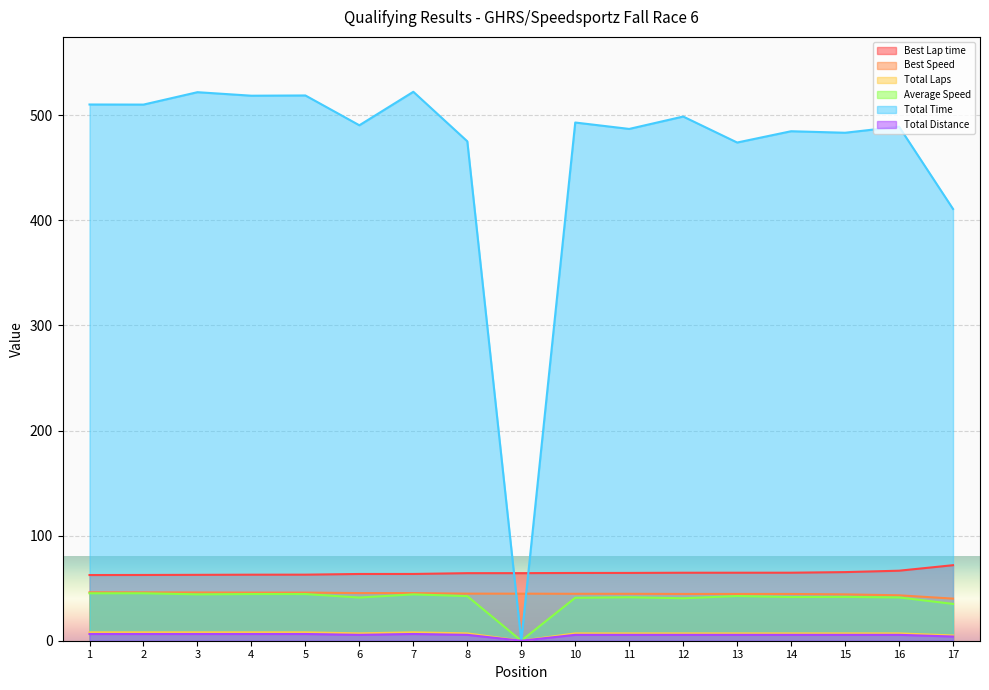

True or false: Total Laps has a value of 8.0 at 4.

True